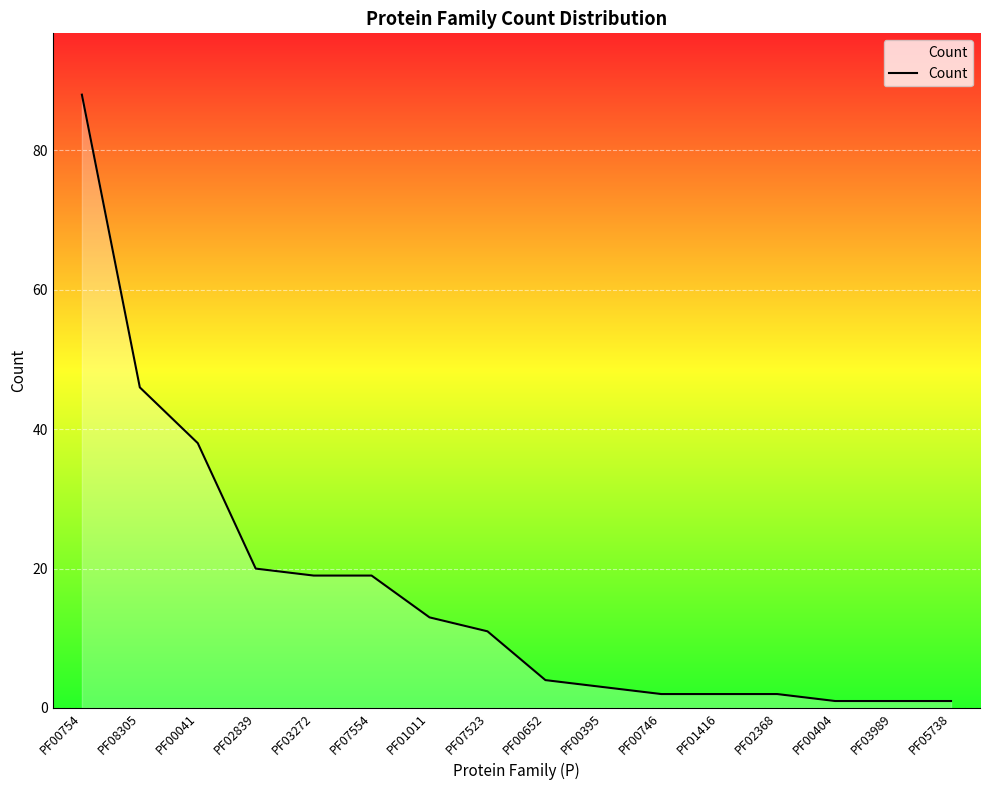

How many distinct data groups are displayed?

1